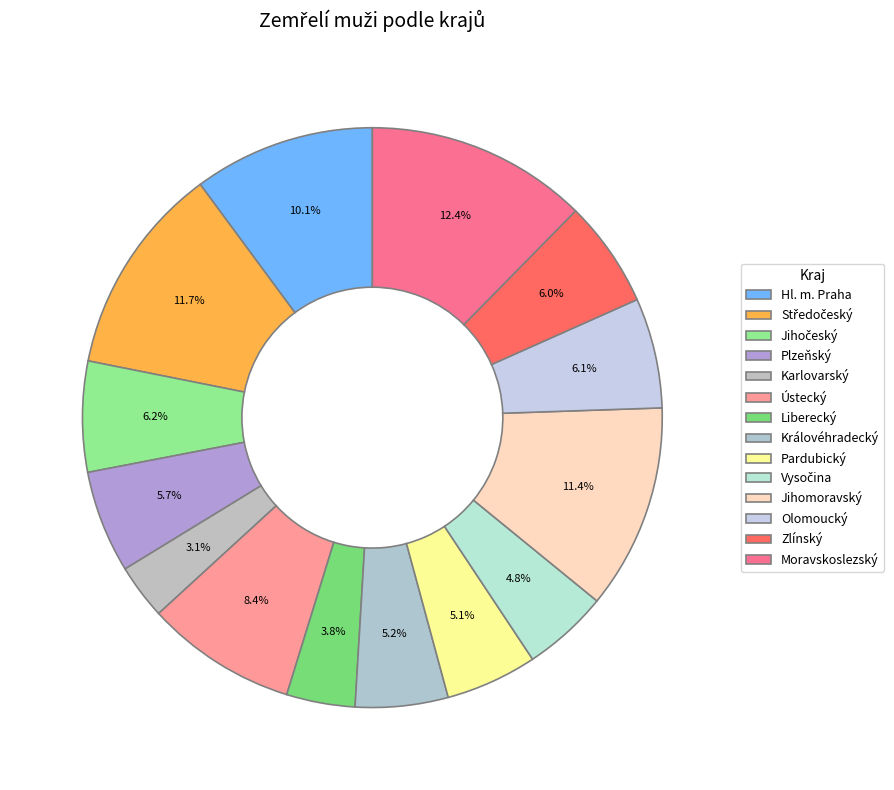

Between Plzeňský and Hl. m. Praha, which is larger?

Hl. m. Praha